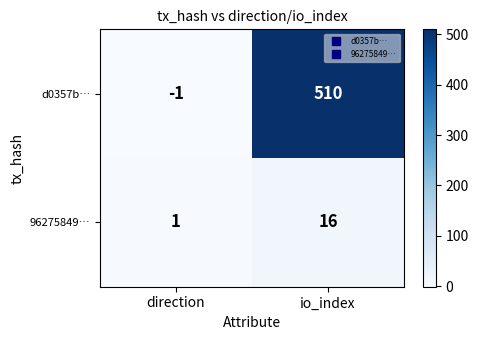

True or false: 96275849… has a value of 8 at io_index.

False